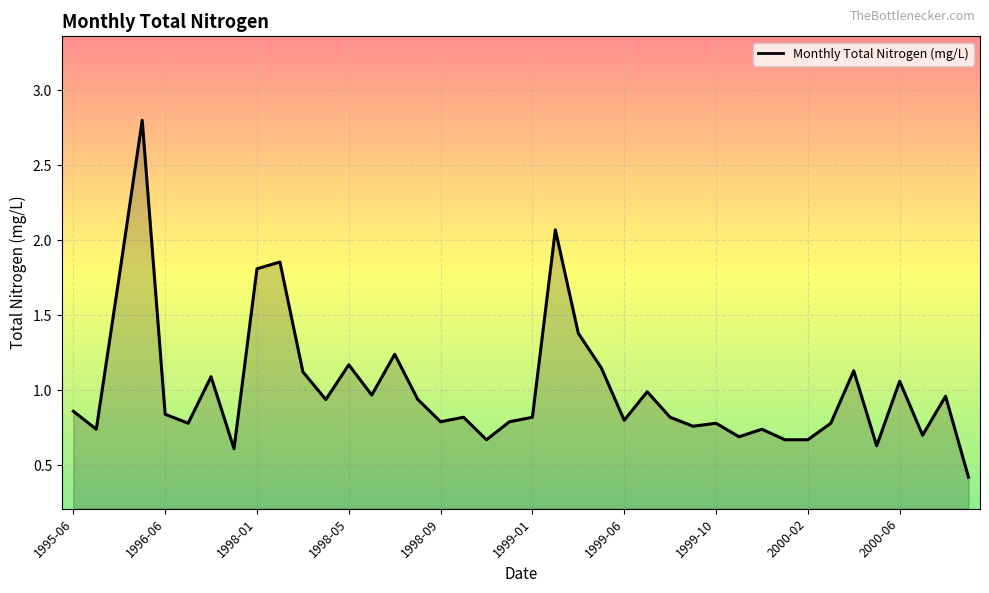

What is the maximum value shown in the chart?

2.8